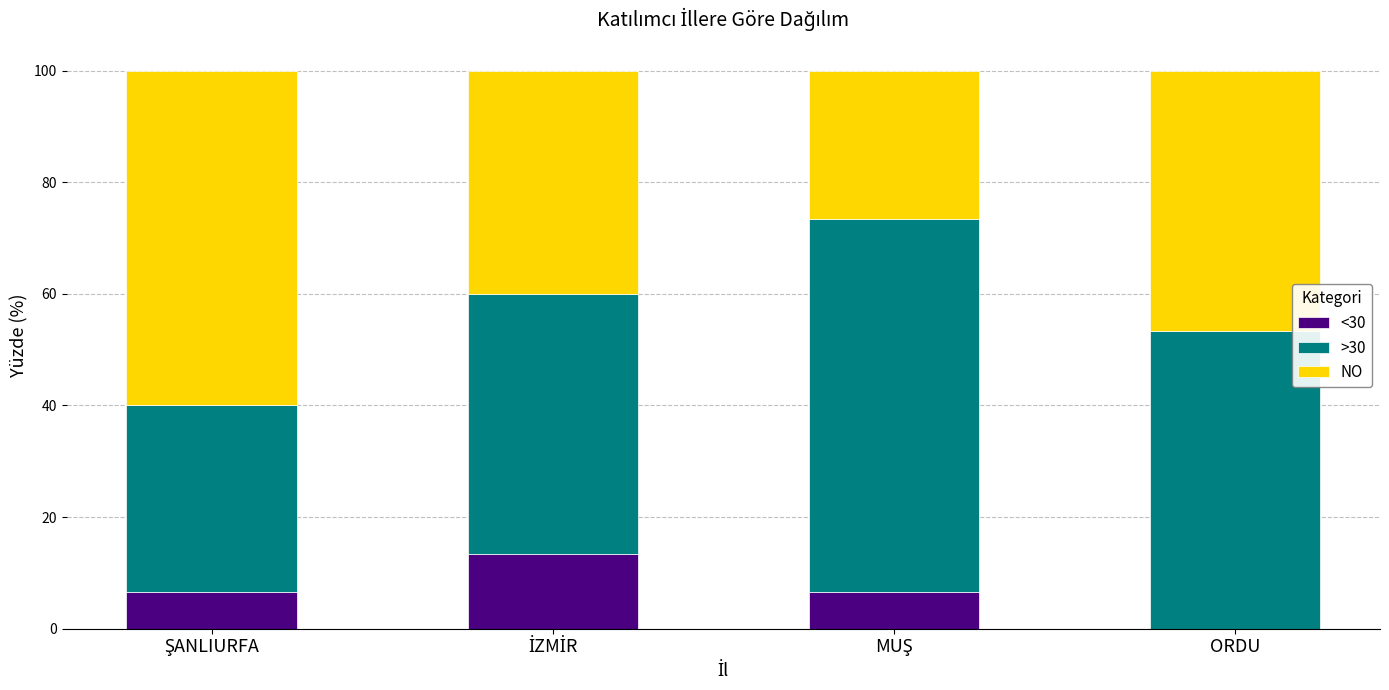

What is the sum of all <30 values?

26.7